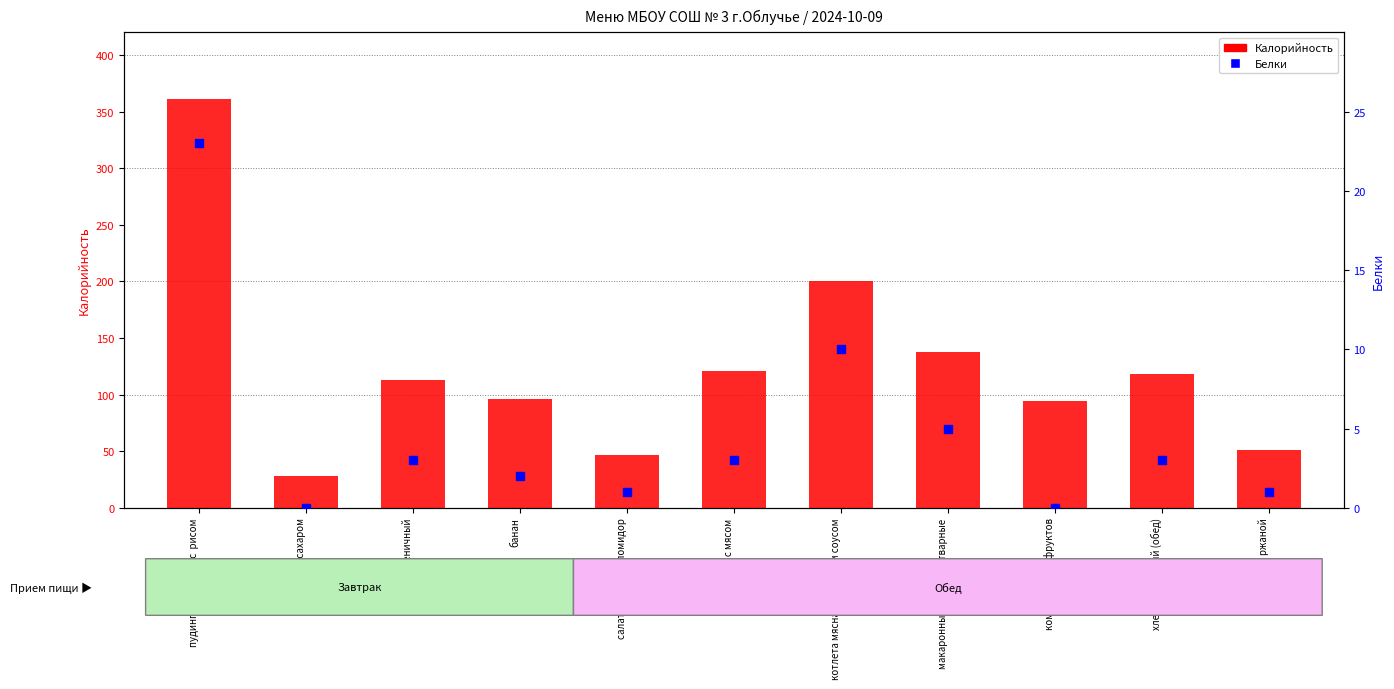

Which series has the largest total across all categories?

Калорийность